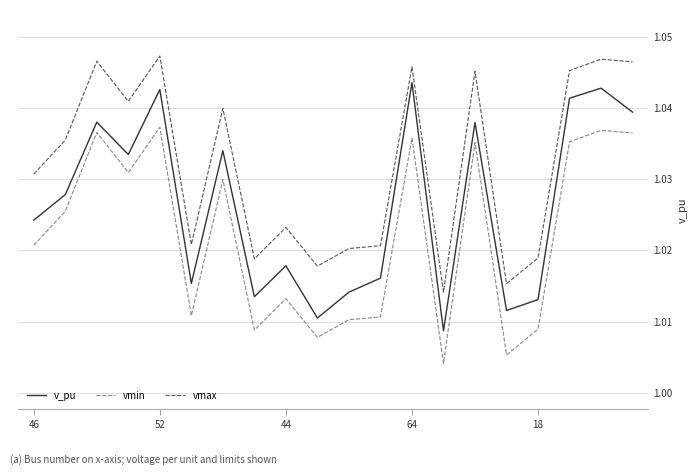

Which series has the largest range (max minus min)?

v_pu